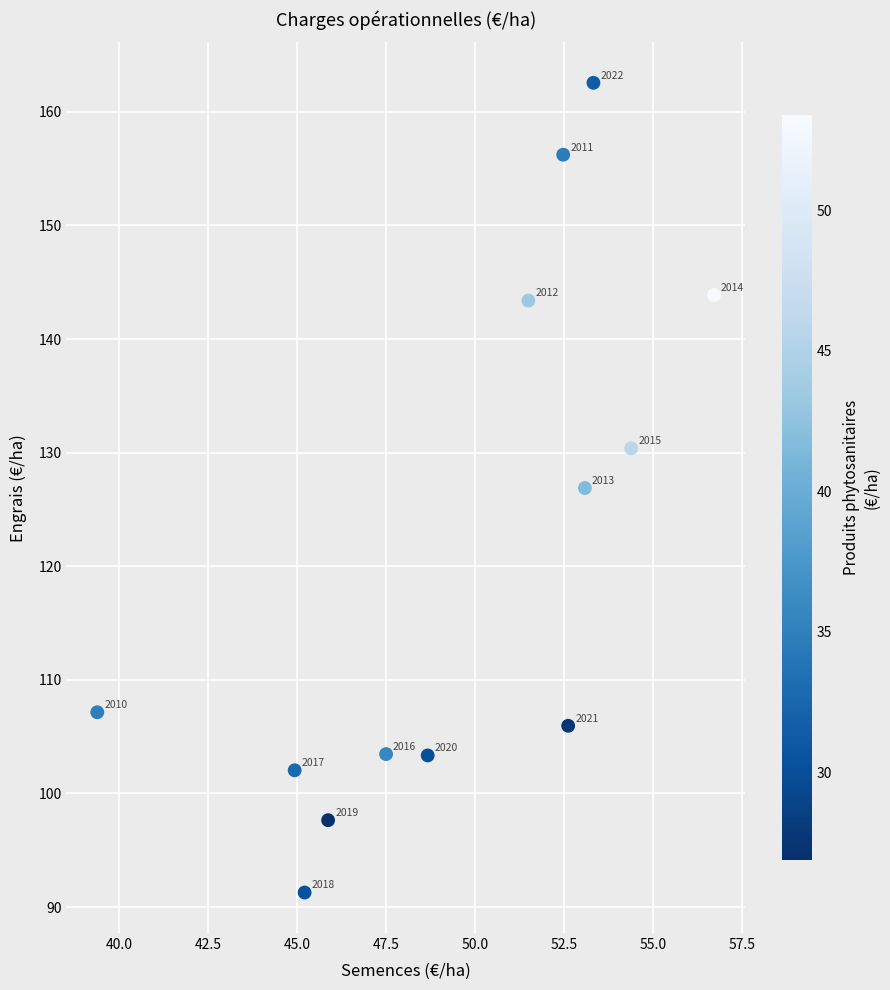

What is the range of X values (max minus min)?

17.3